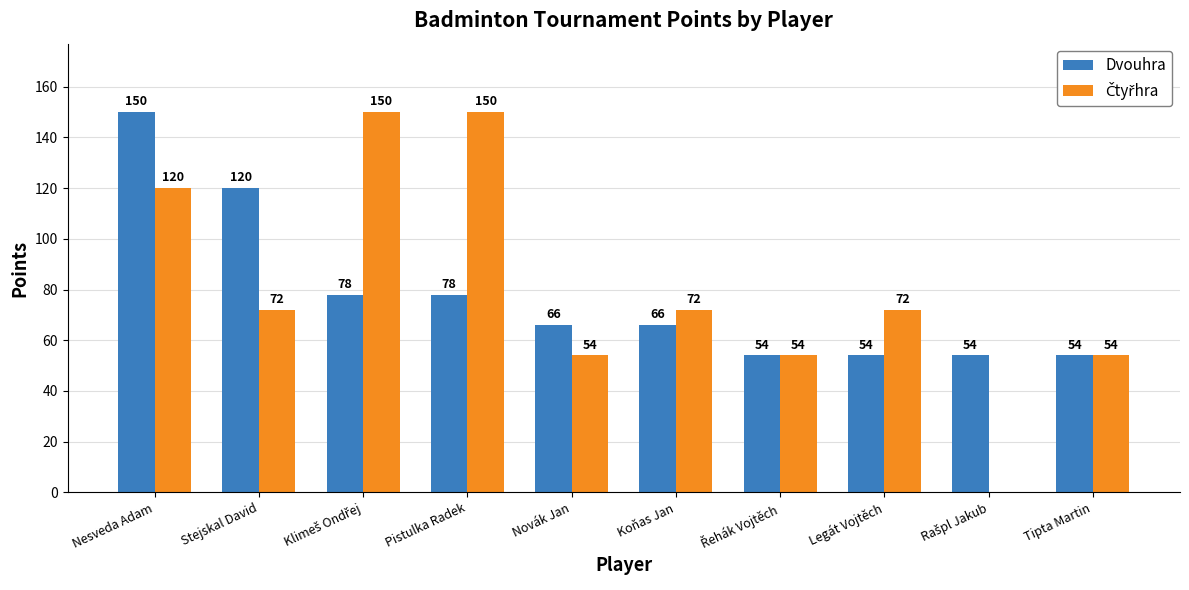

How many groups of bars are there?

10